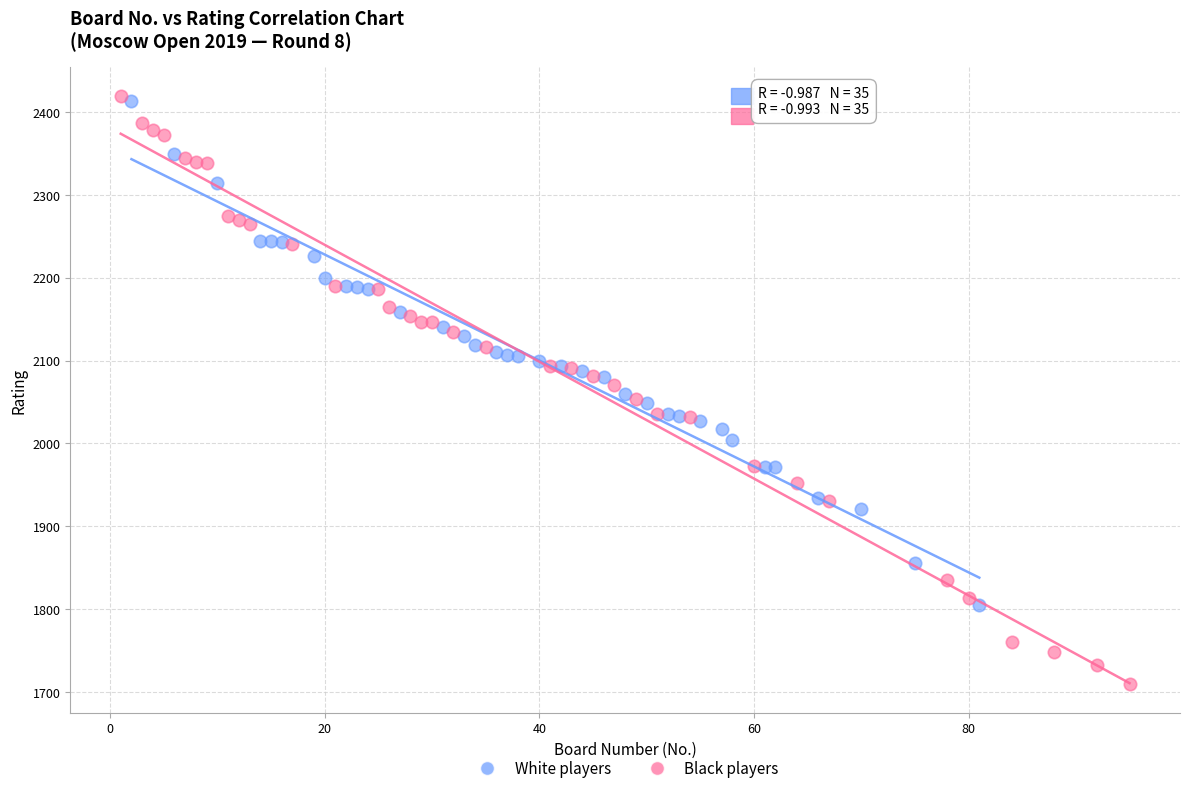

Which series has the widest spread of Y values?

Black players